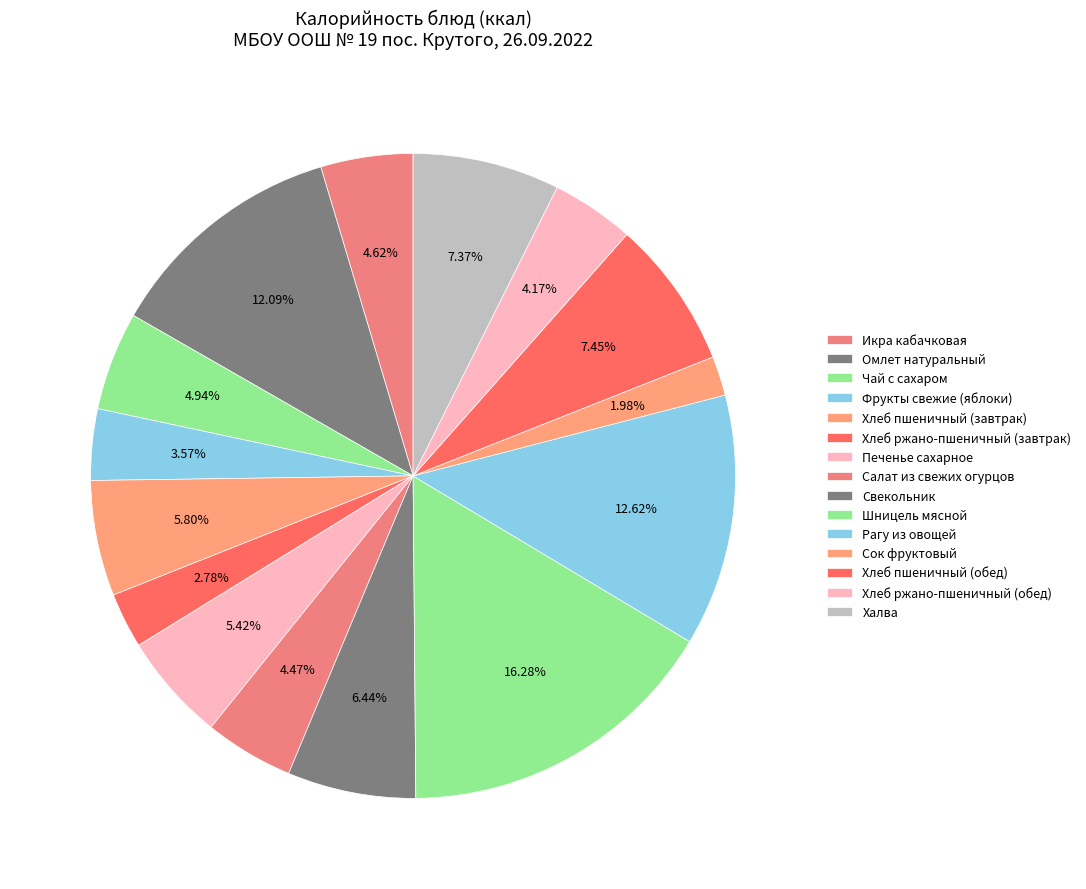

Approximately how many times larger is the value at Шницель мясной compared to Салат из свежих огурцов?

3.6